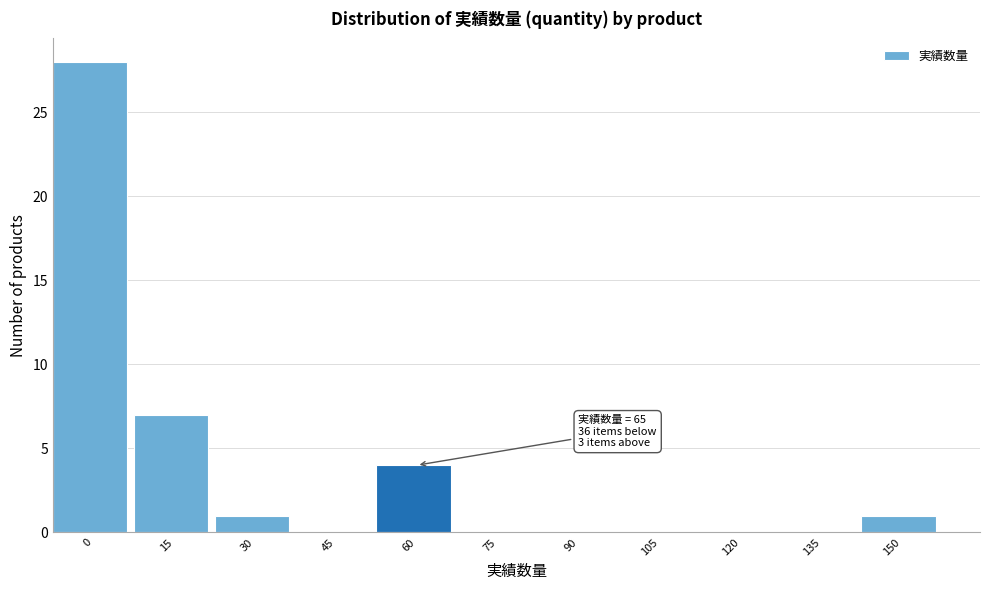

Reading left to right, transcribe all the data shown in this chart.

0=28	15=7	30=1	45=0	60=4	75=0	90=0	105=0	120=0	135=0	150=1